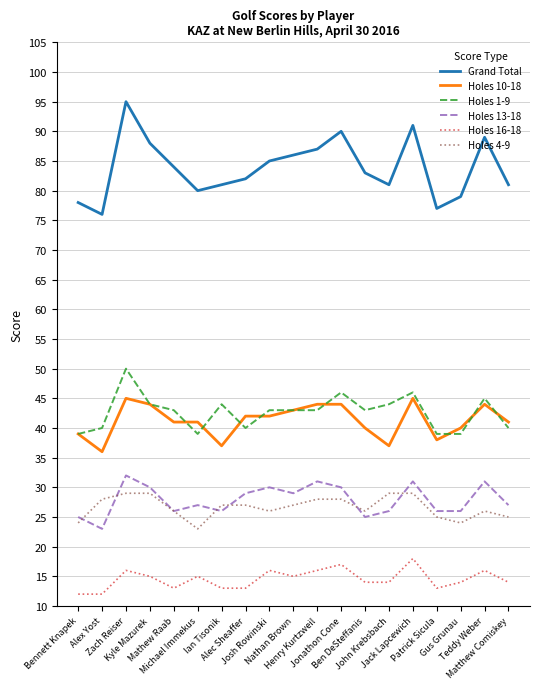

Which series has the widest spread of values?

Grand Total